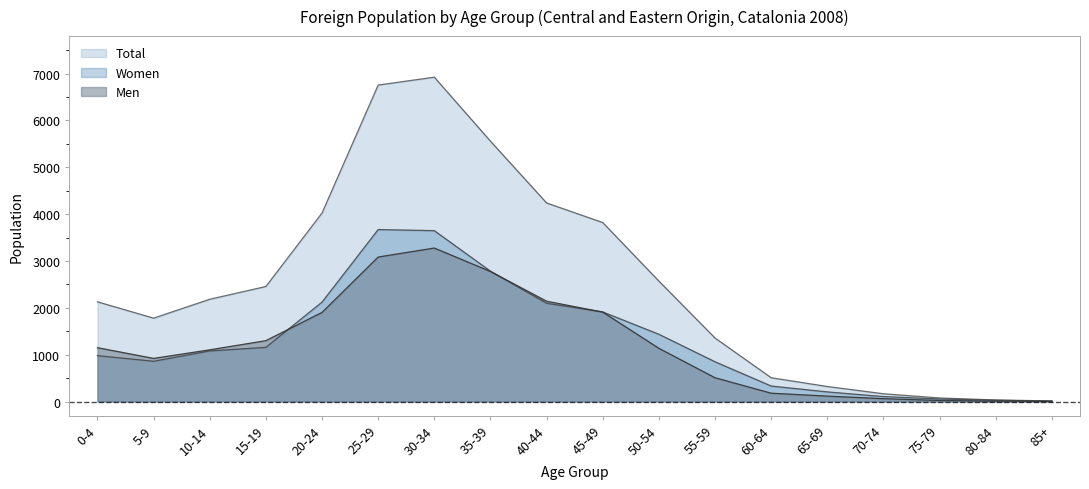

What position from the left is 40-44?

9